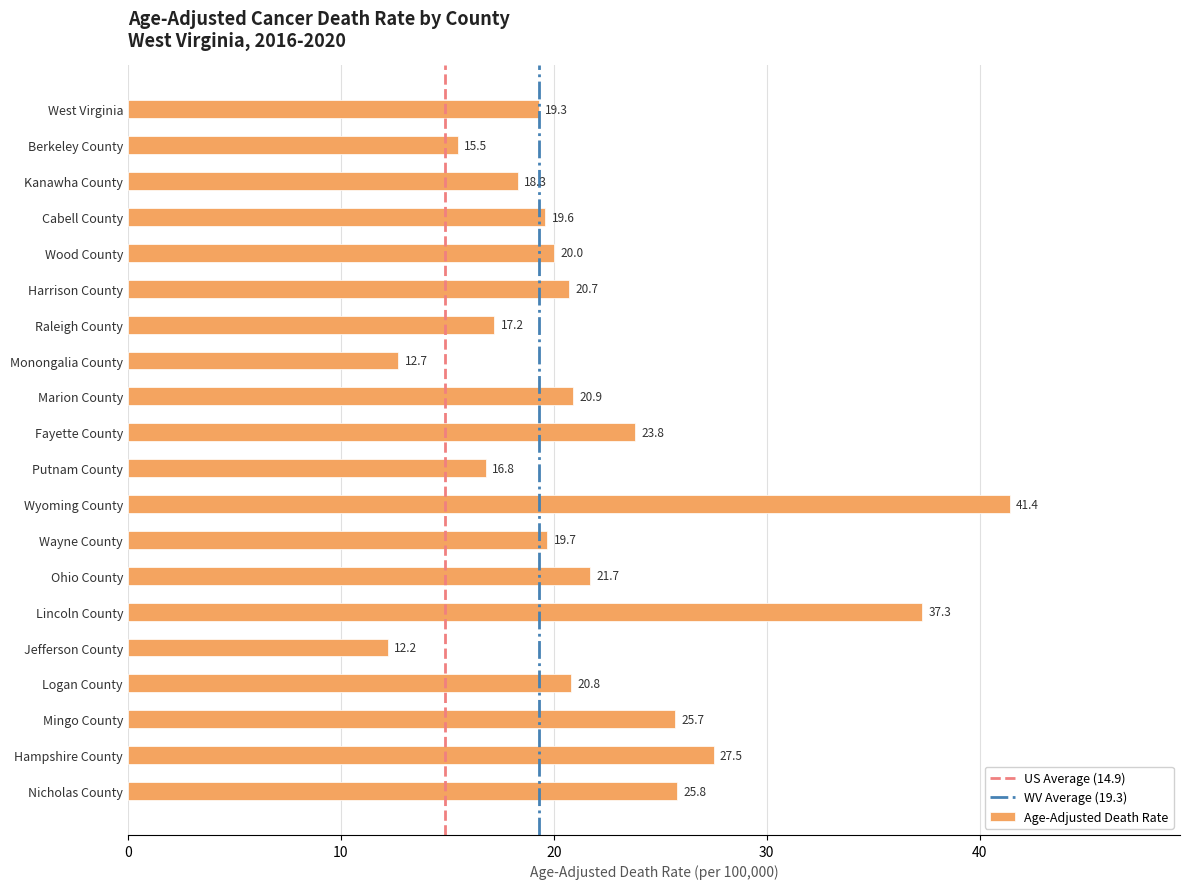

The value at Mingo County is 17.3. True or false?

False